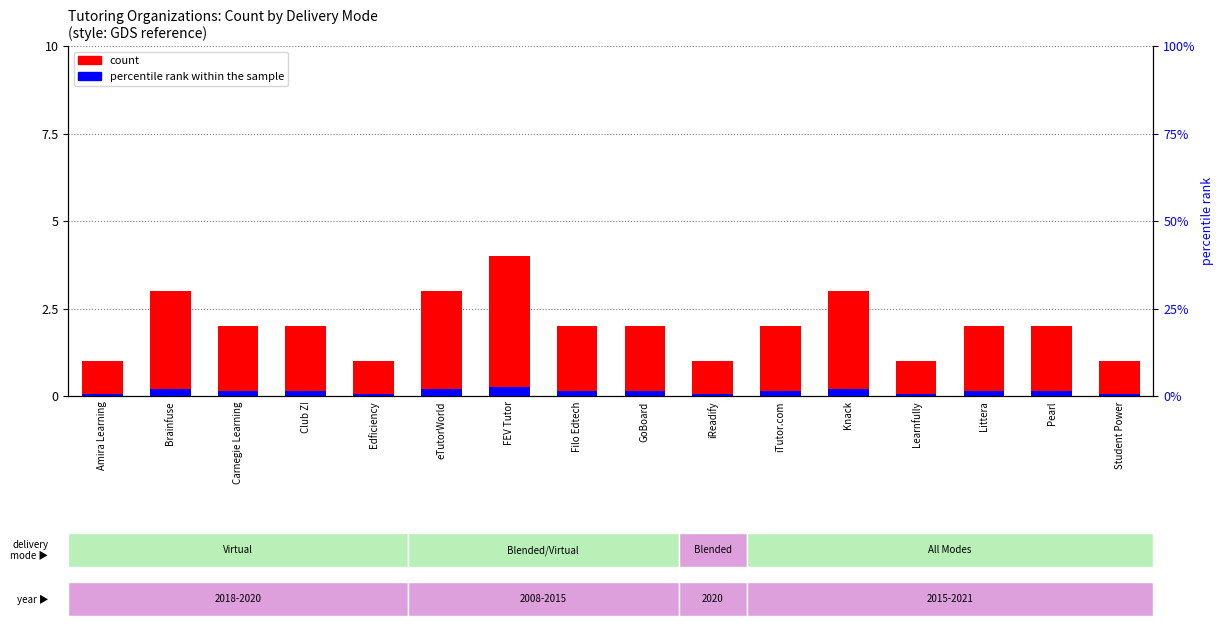

What is the sum of the count values at Filo Edtech and Pearl?

4.0